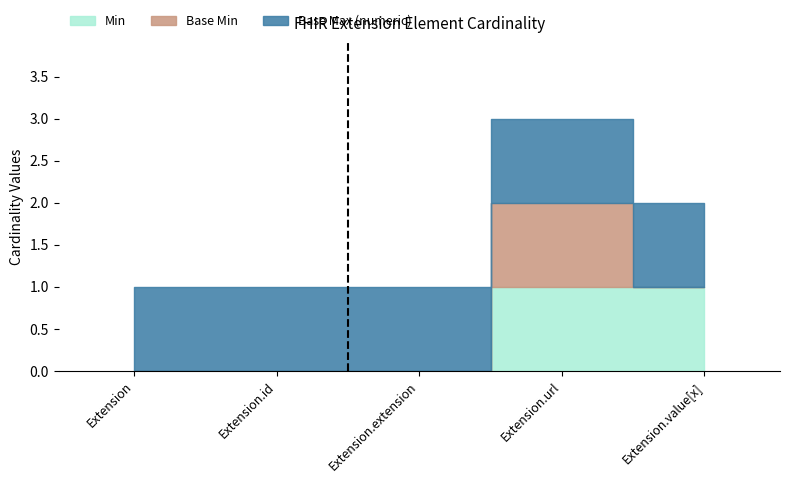

What is the sum of the Base Min values at Extension.url and Extension?

1